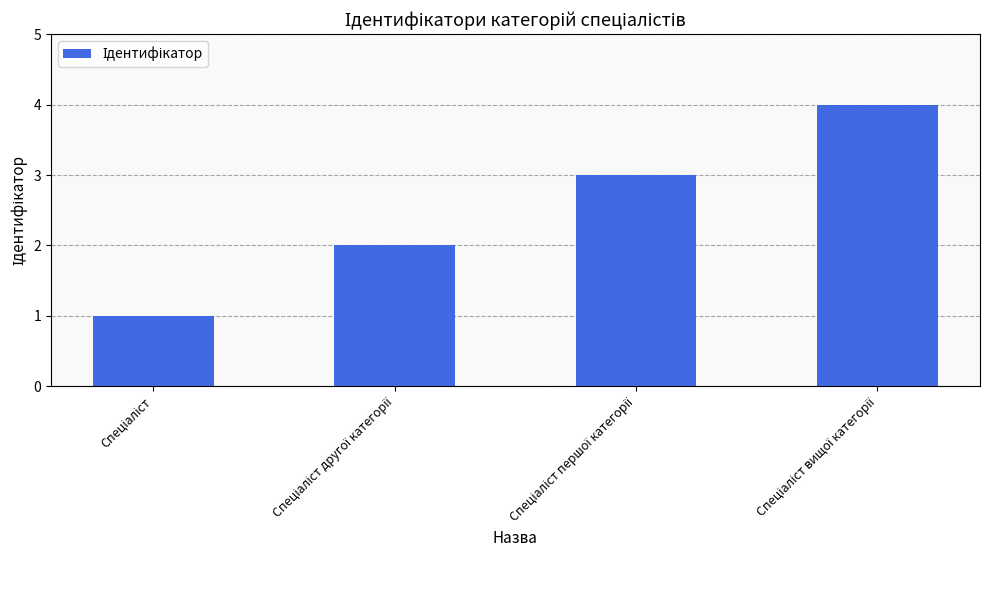

What is the sum of all values?

10